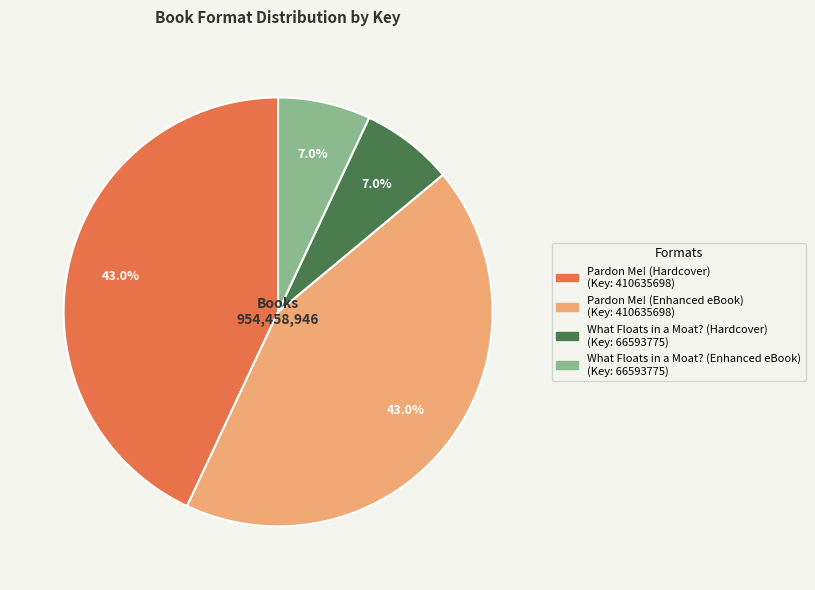

Is there a majority slice in this chart?

No